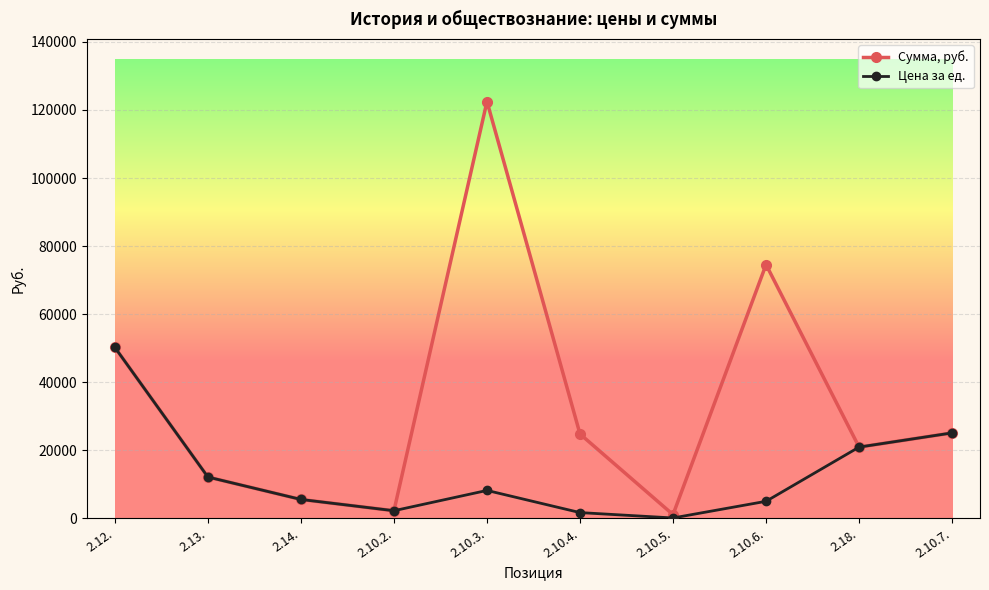

What is the sum of the Цена за ед. values at 2.10.6. and 2.12.?

55170